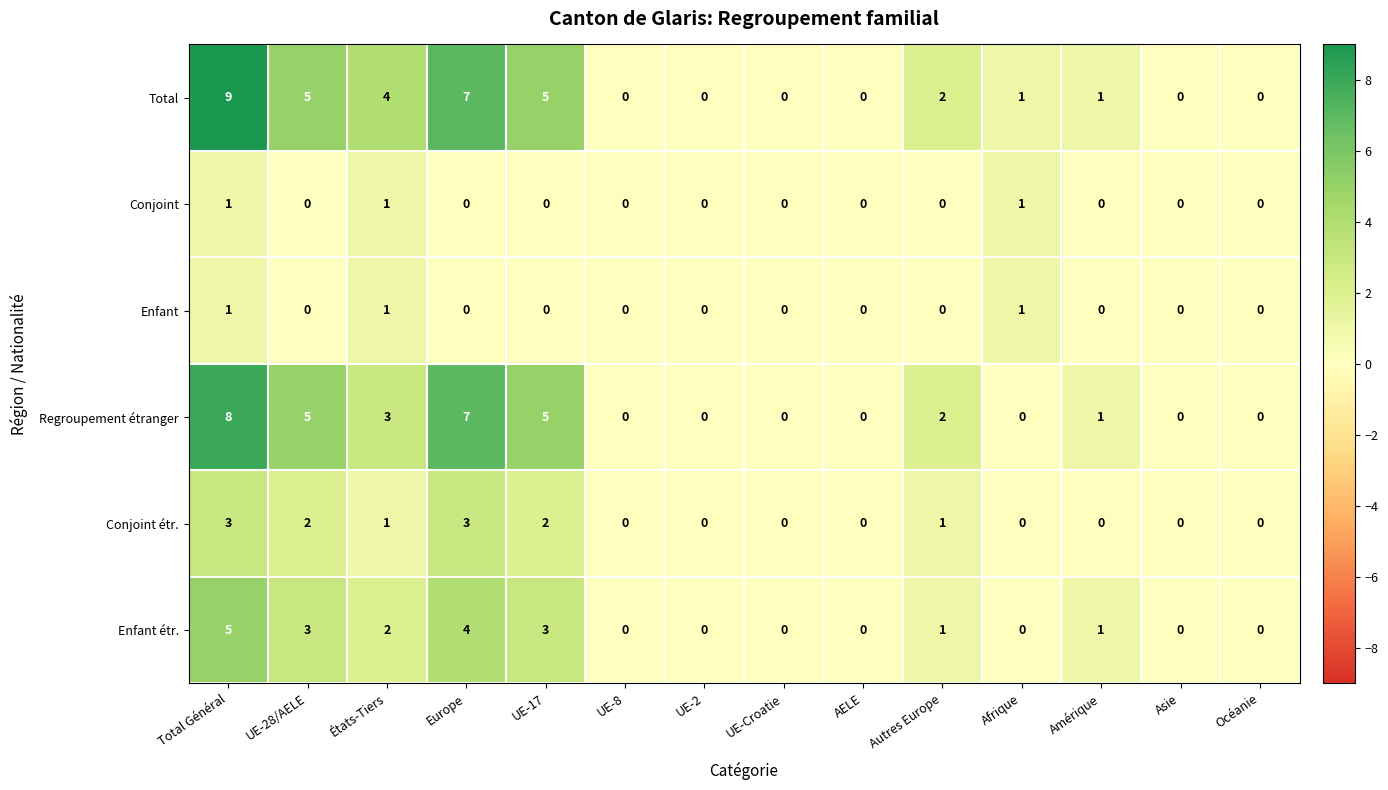

Count the number of data series in this chart.

6